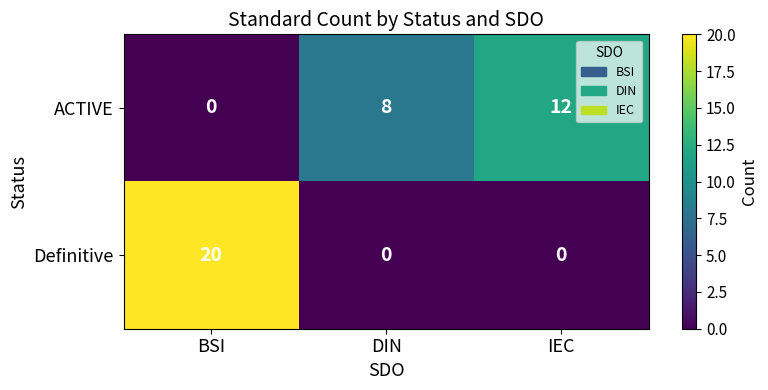

At IEC, list the series in order from largest to smallest.

ACTIVE, Definitive